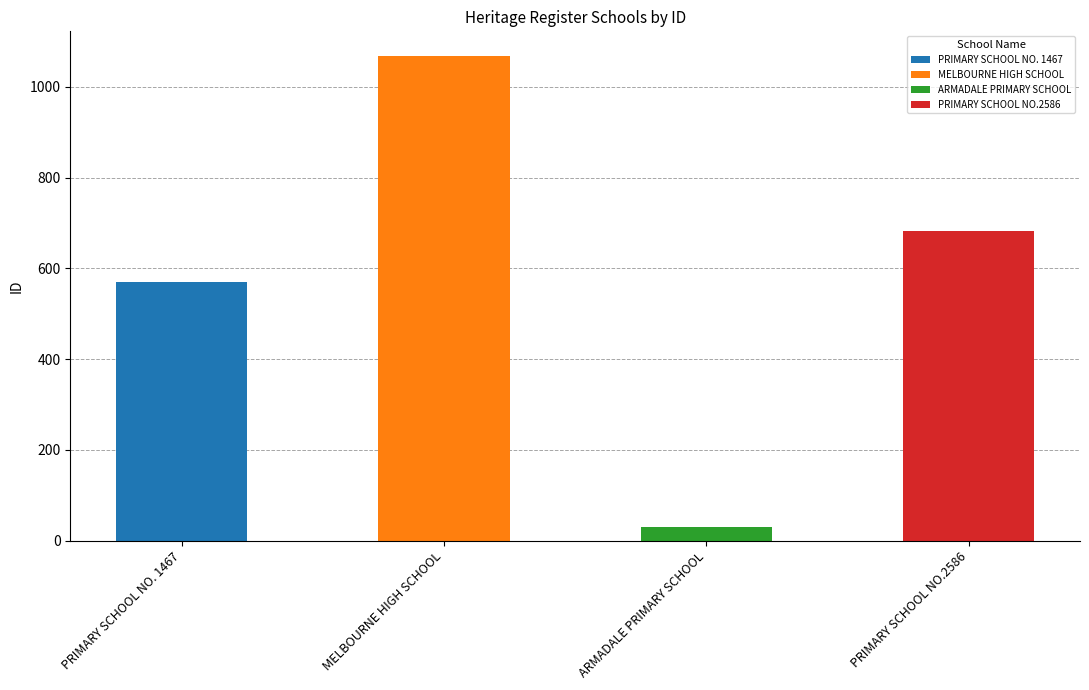

What is the greatest value displayed?

1069